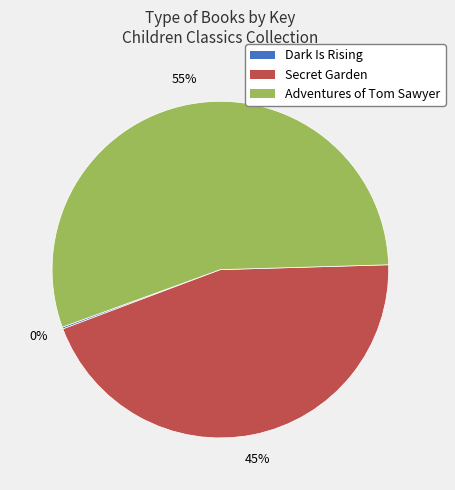

True or false: Adventures of Tom Sawyer accounts for 66% of the total.

False